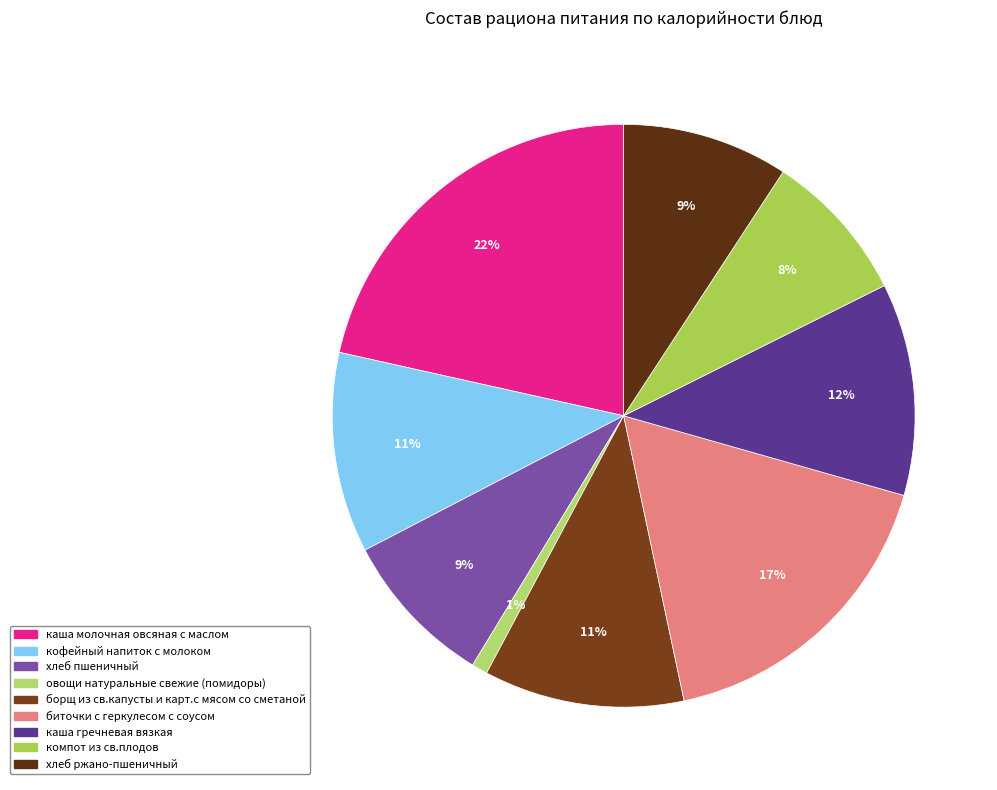

To the nearest percent, what percentage of the pie is борщ из св.капусты и карт.с мясом со сметаной?

11%